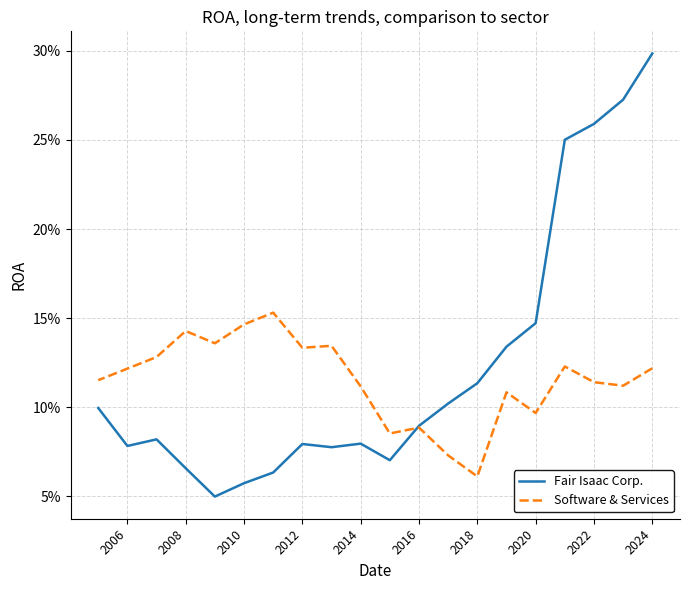

What is the highest value of the Fair Isaac Corp. series?

0.3